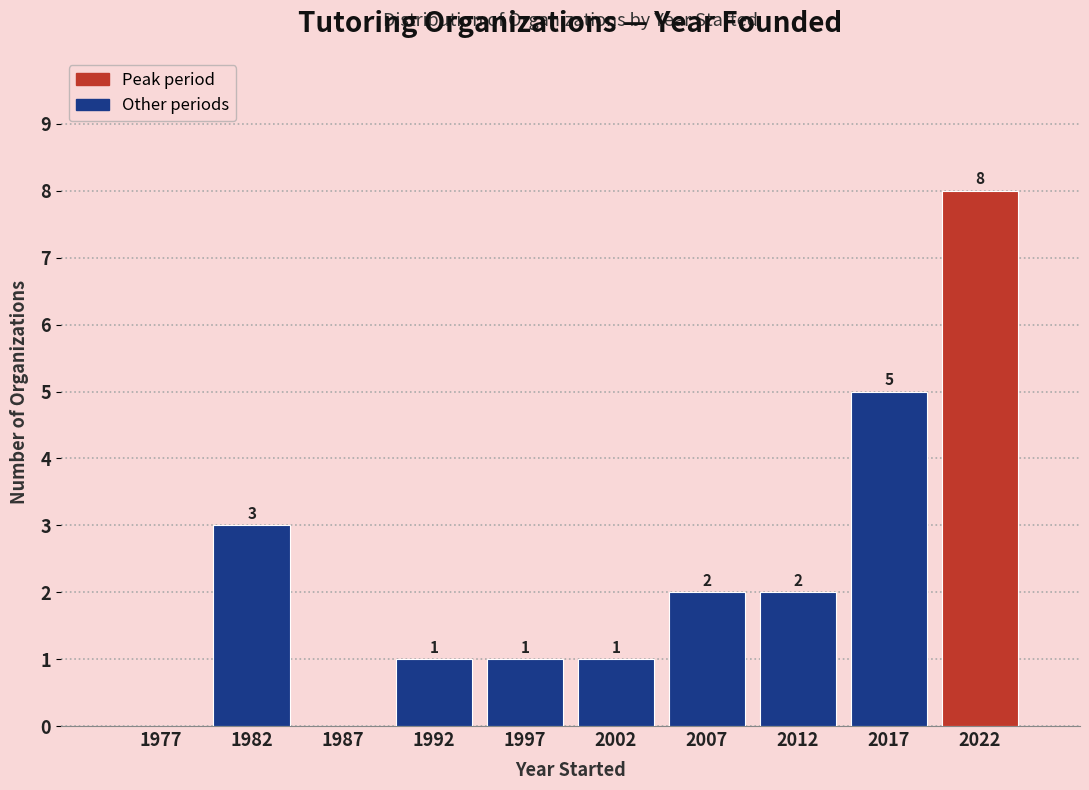

Reading left to right, what are all the values shown in this chart?

1977=0	1982=3	1987=0	1992=1	1997=1	2002=1	2007=2	2012=2	2017=5	2022=8